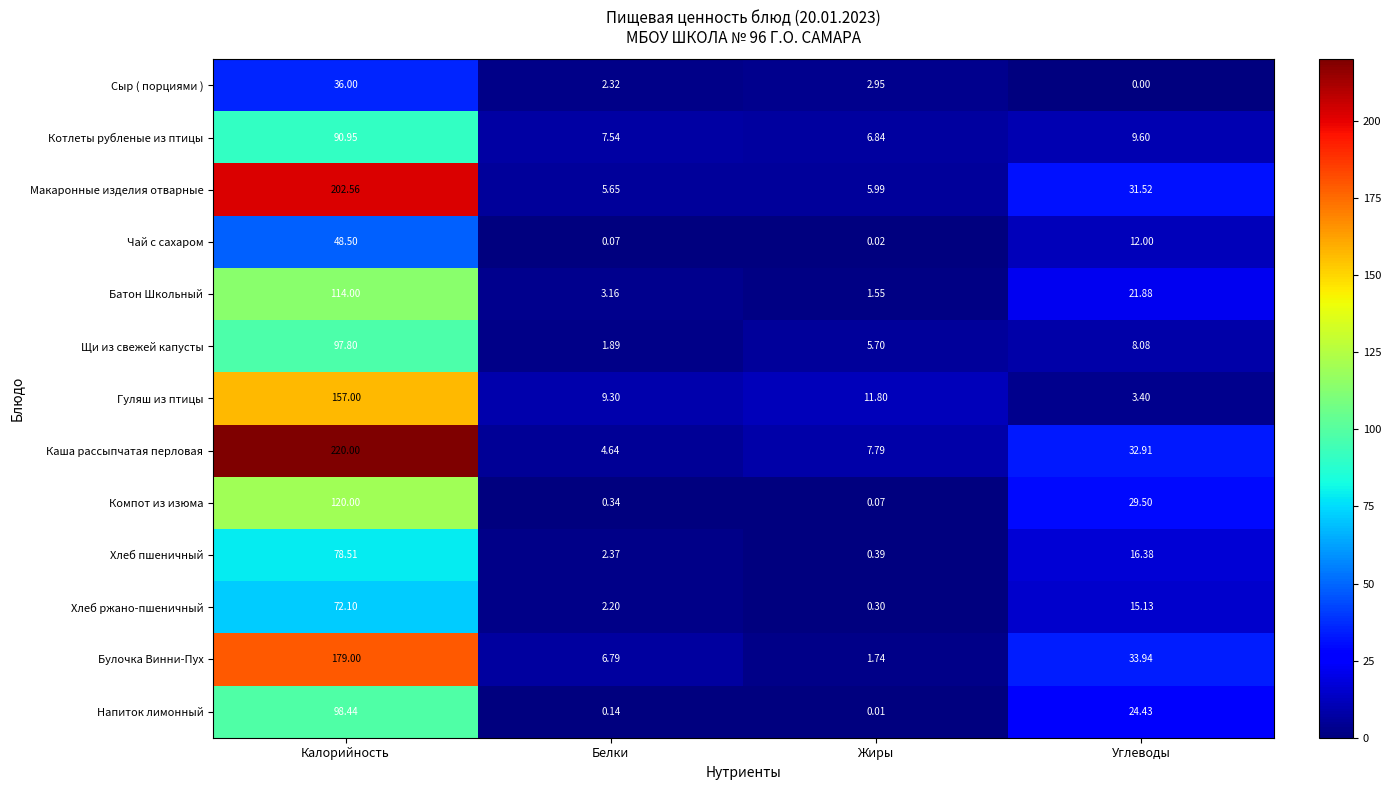

At which category does the chart reach its minimum across all series?

Углеводы